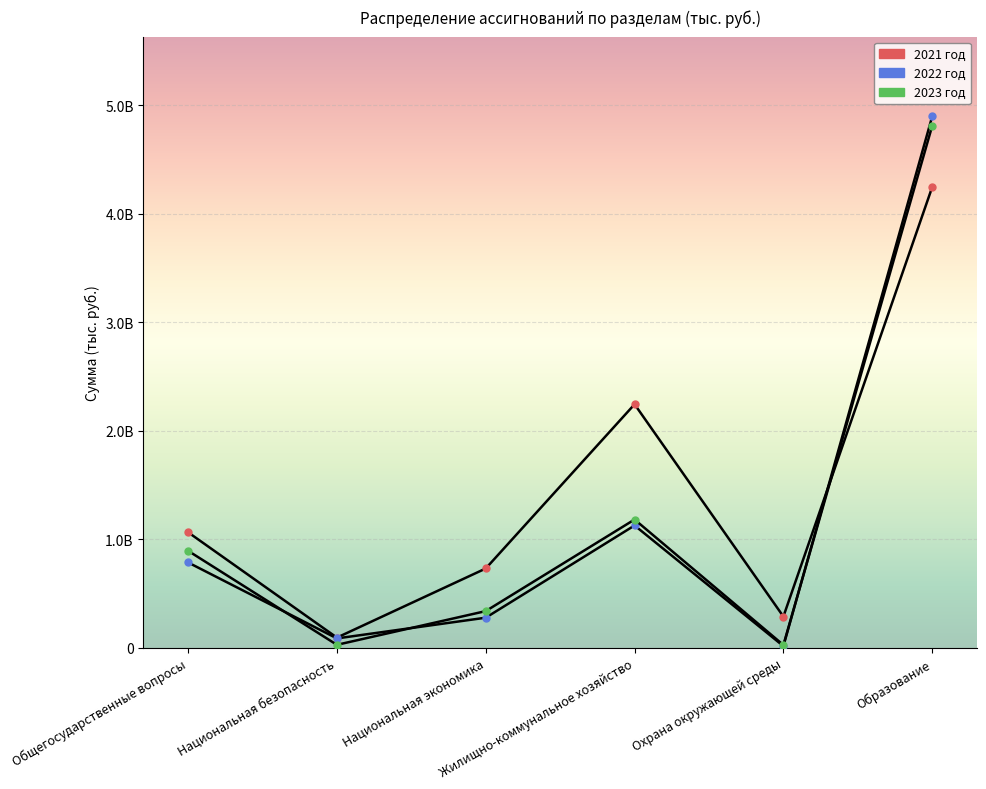

What is the difference between the highest and lowest values at Национальная экономика?

453438538.2